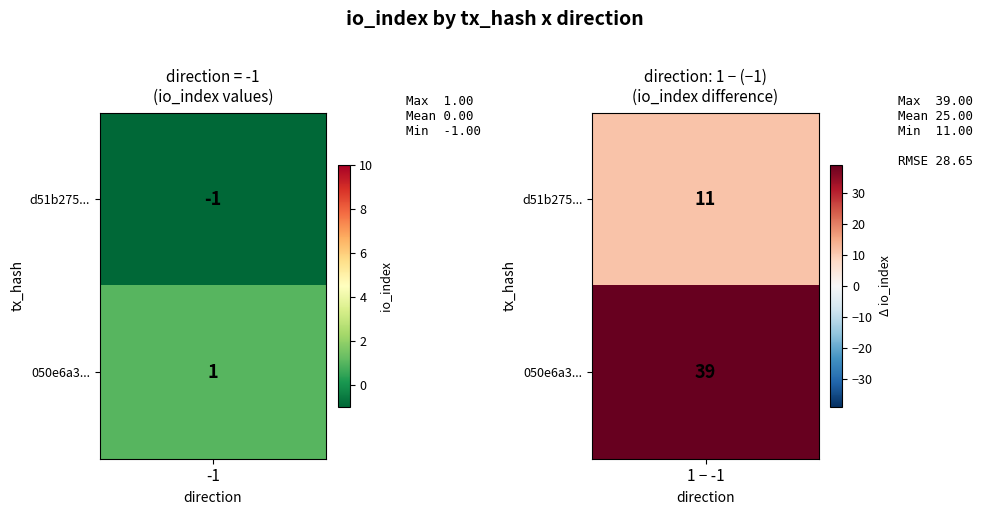

The value of d51b27522cfa7c406594e6983b9196e9e6cb5d2 at 1 is 6. True or false?

False